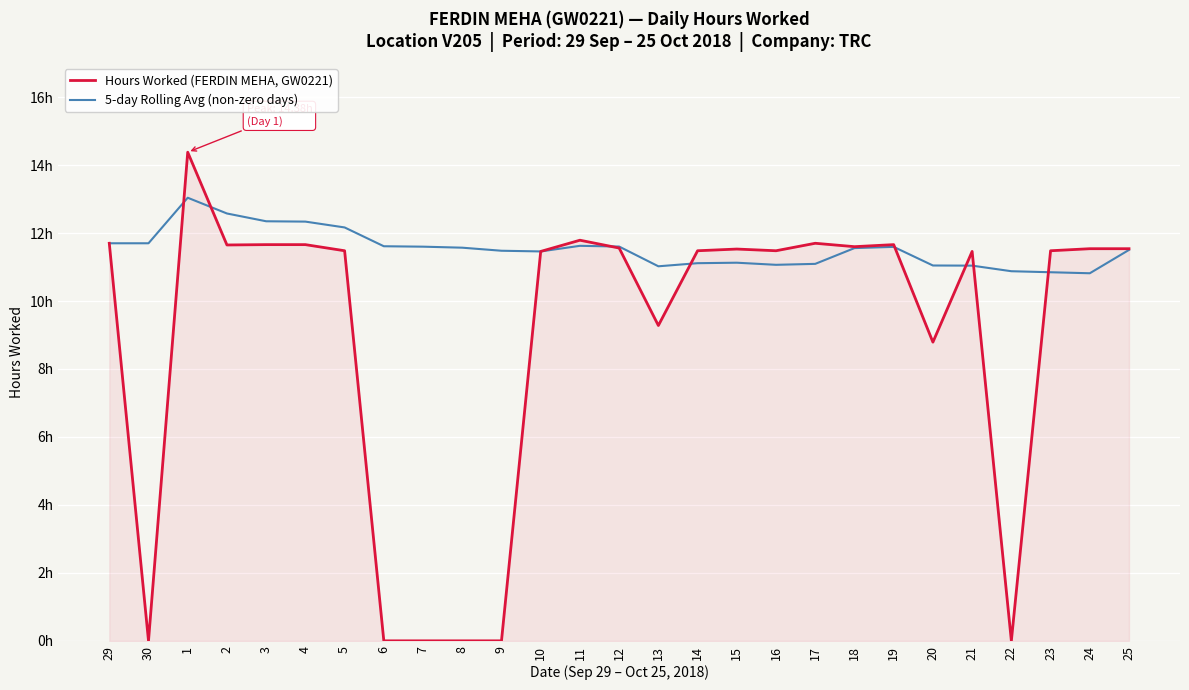

Is this an area chart (filled region under the line)?

Yes